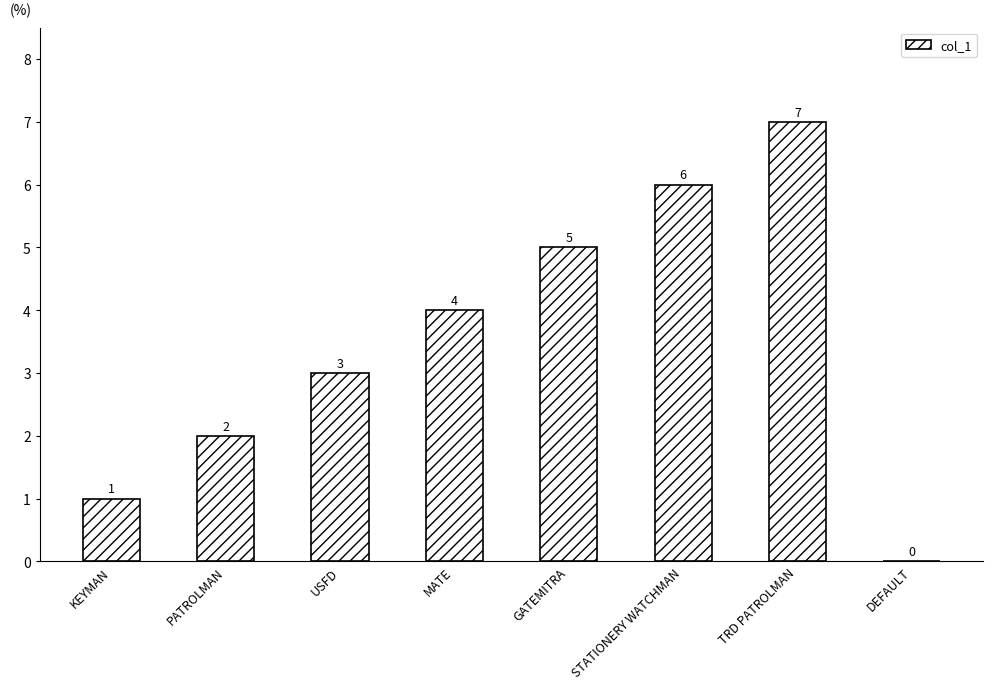

Are the bars horizontal?

No